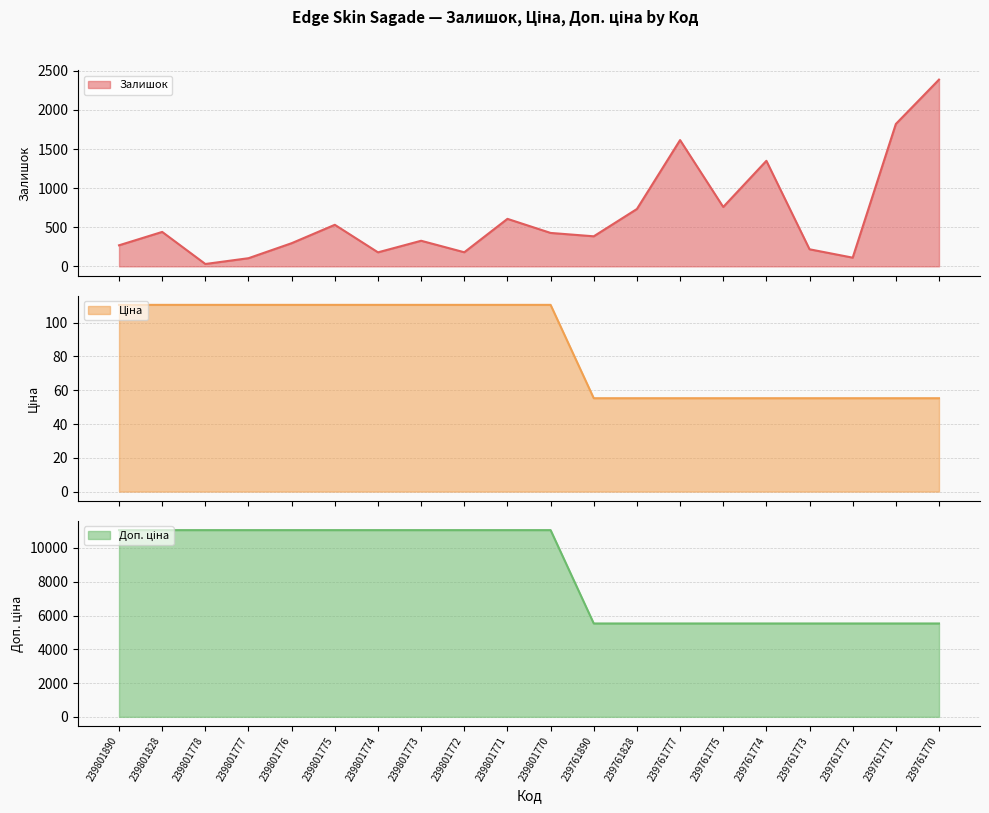

True or false: Залишок has more than 2 interior local peaks.

True